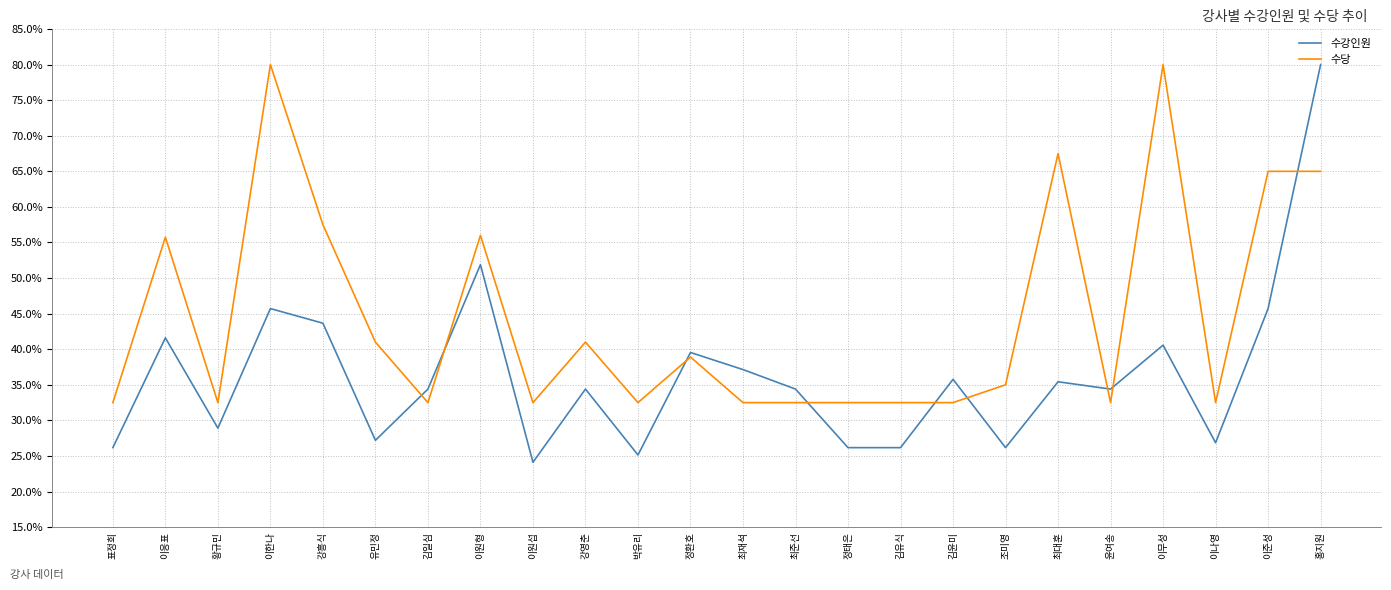

Does the chart have visible grid lines?

Yes